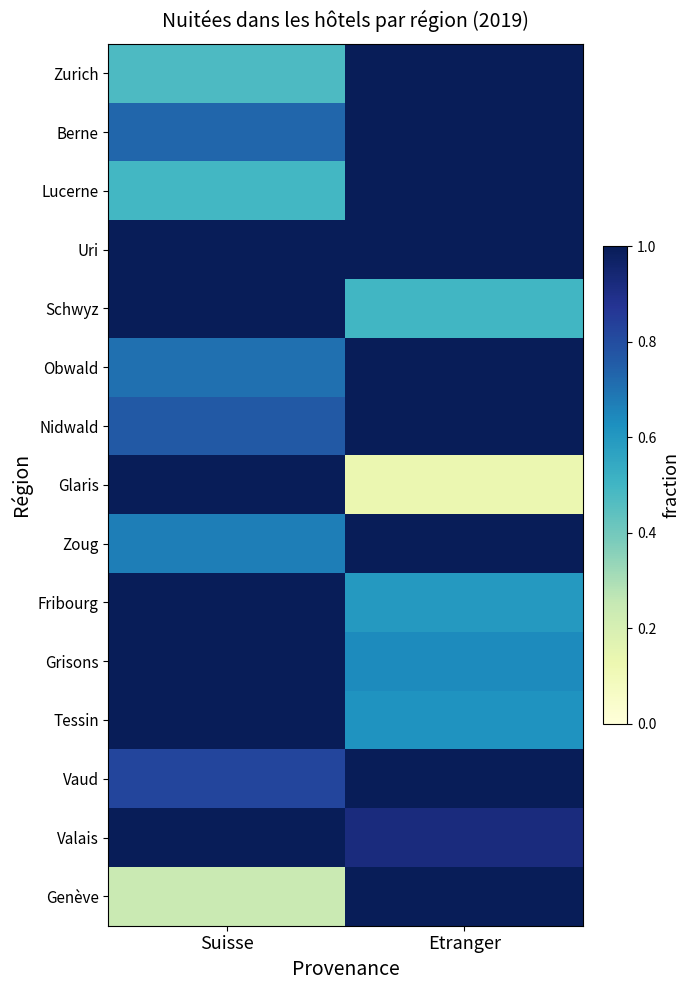

Count the number of data series in this chart.

15